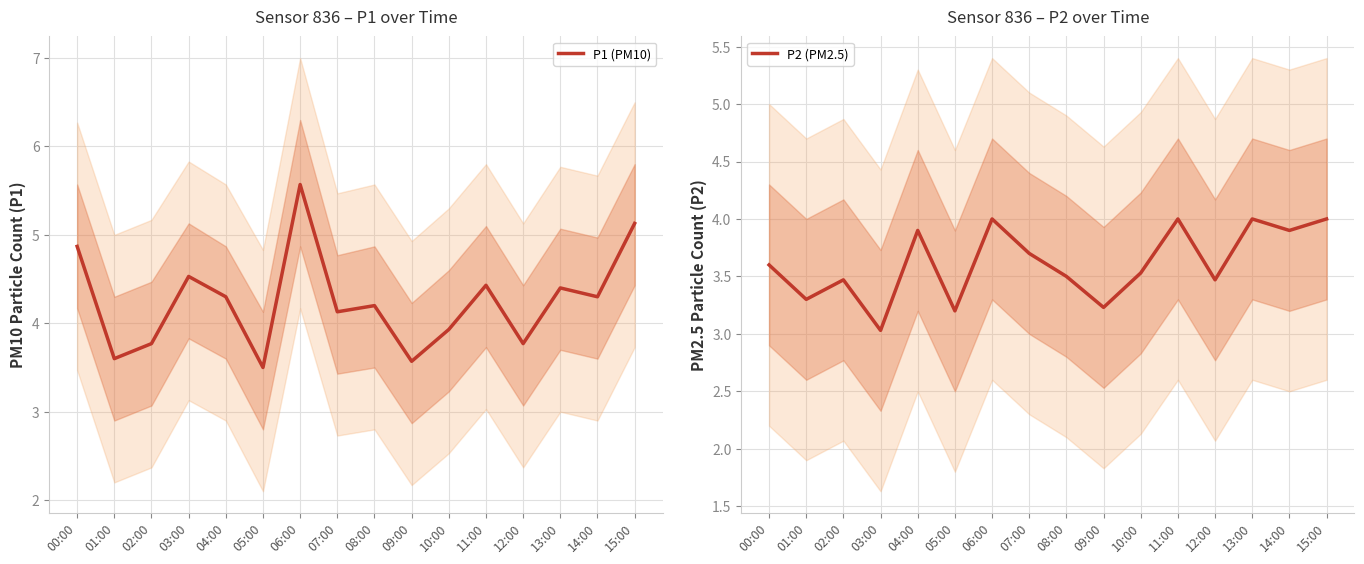

The P2 (PM2.5) series shows 1.3 at 01:00. True or false?

False